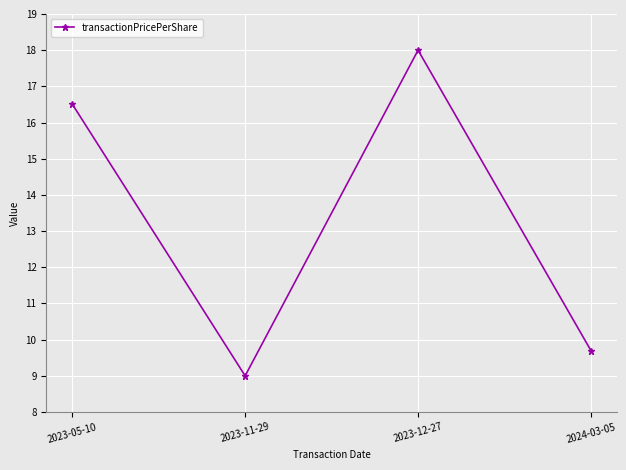

What is the ratio of the value at 2023-05-10 to the value at 2024-03-05?

1.7